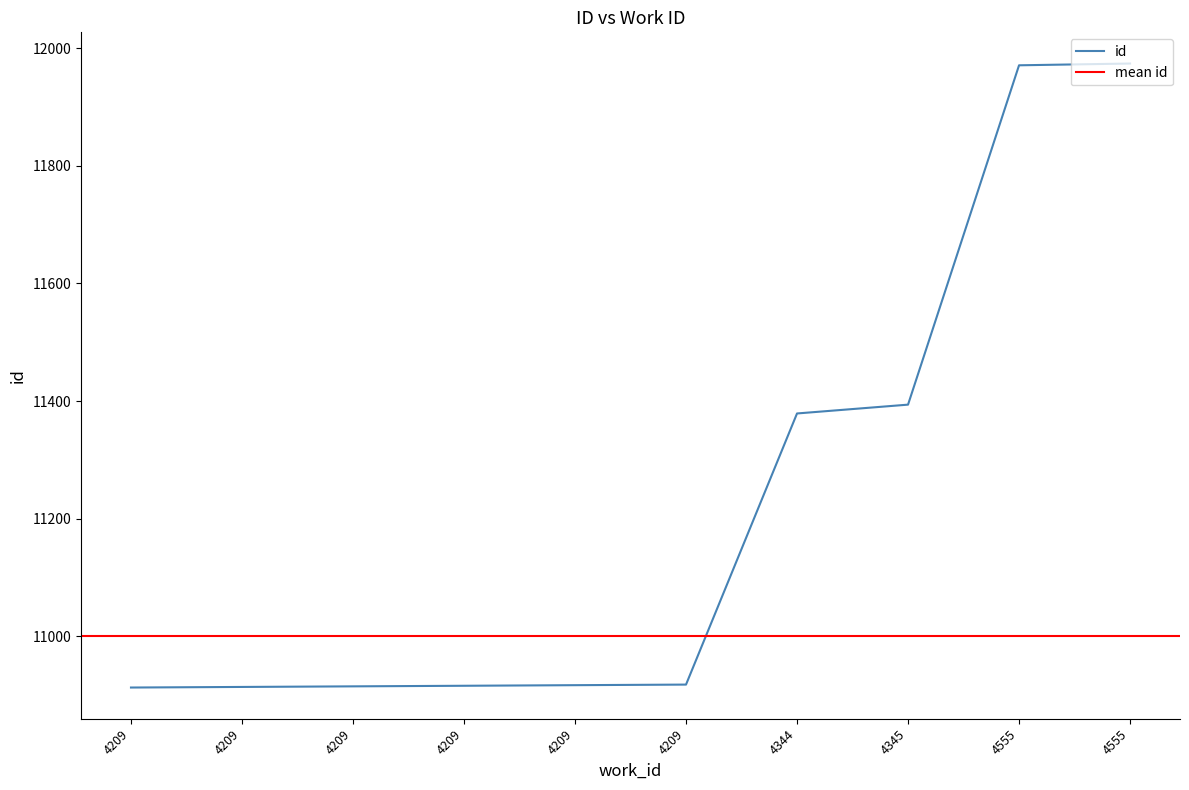

What is the smallest value displayed?

10913